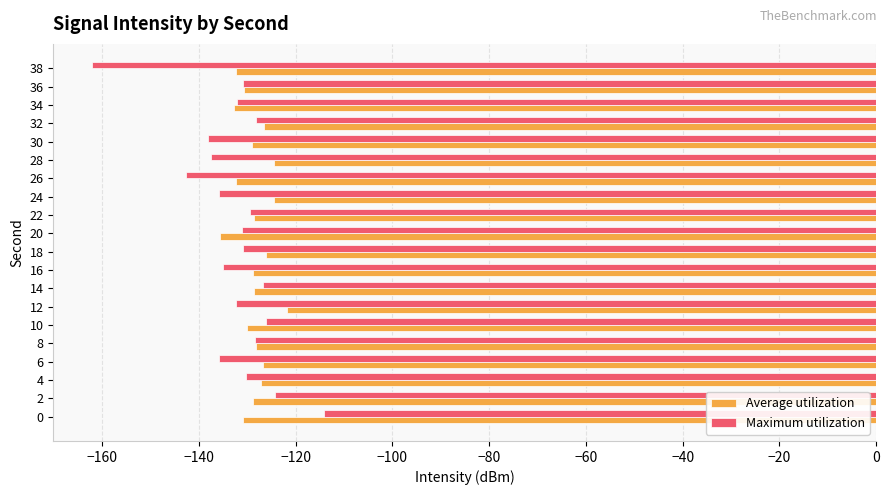

Is the value of Average utilization at 12 greater than the value of Maximum utilization at 22?

Yes